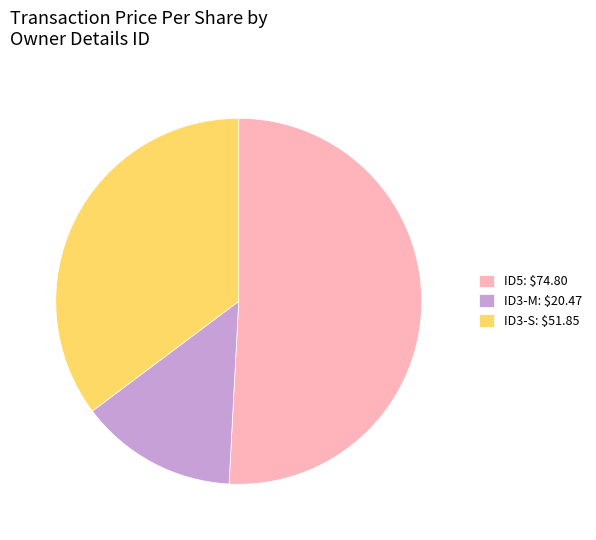

True or false: ID3-S: $51.85 accounts for 30% of the total.

False